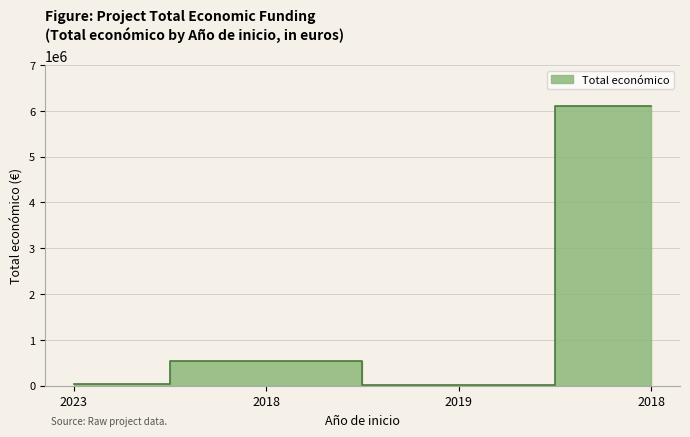

At which category does the chart reach its minimum across all series?

2019